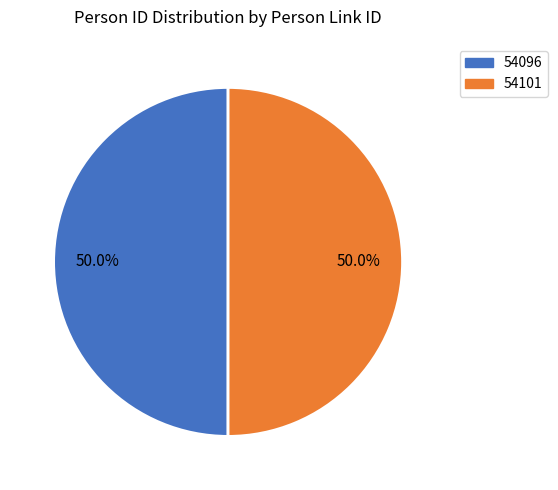

How much of the chart is everything except 54096?

50.0%